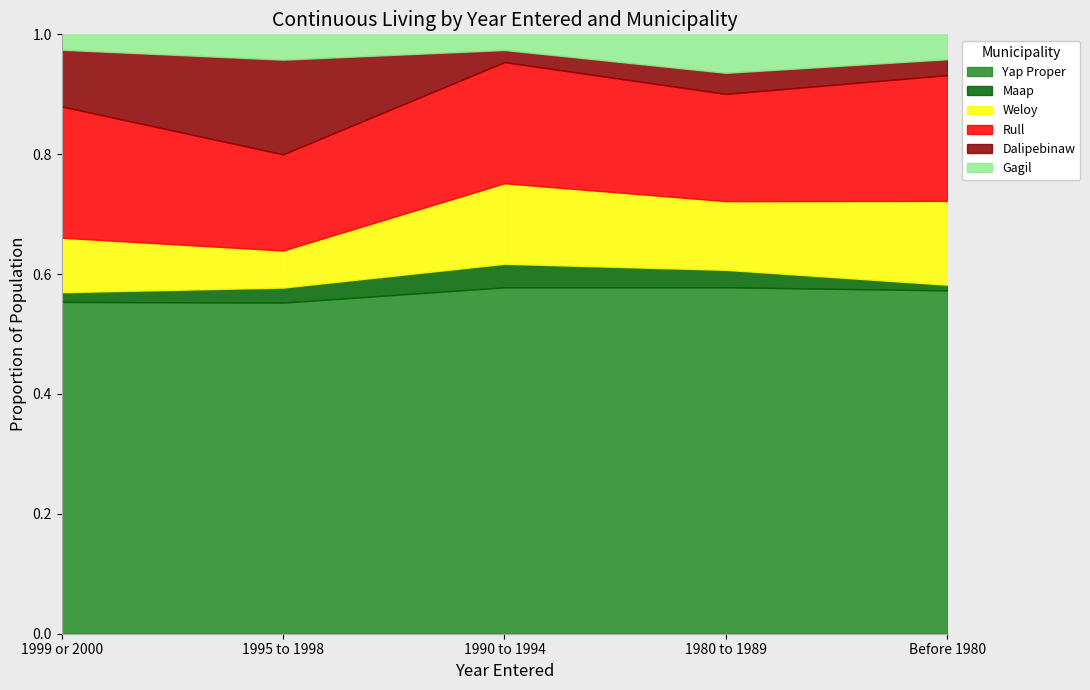

True or false: Yap Proper has a value of 0.3 at 1995 to 1998.

False